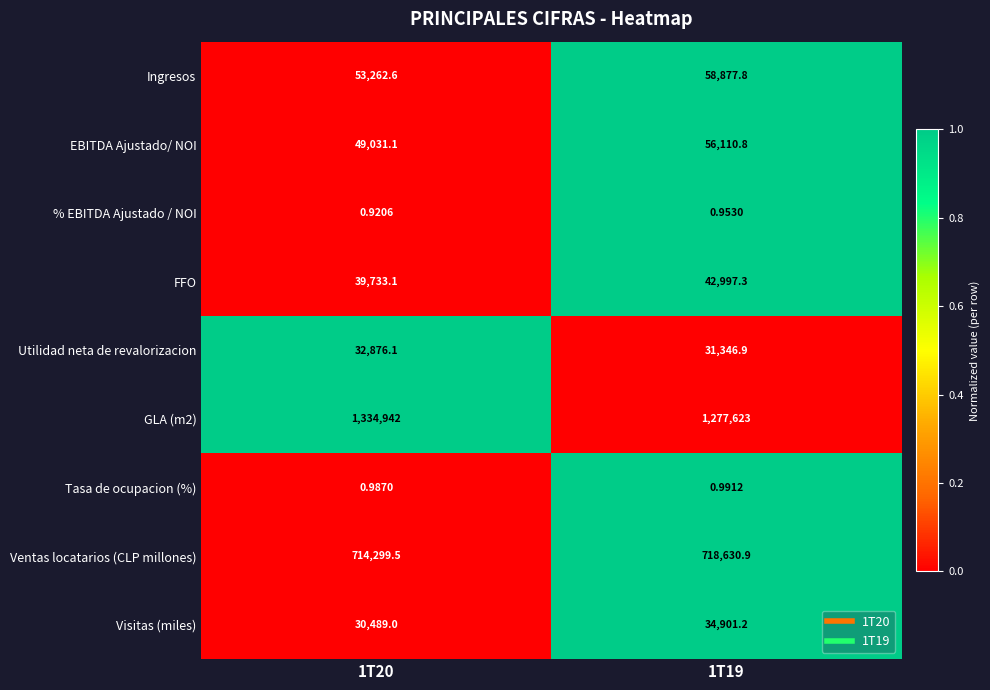

Count the number of categories in the chart.

2